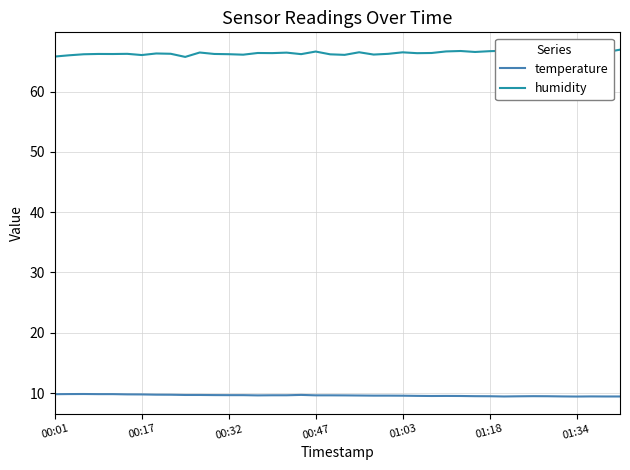

Which series has the largest total across all categories?

humidity